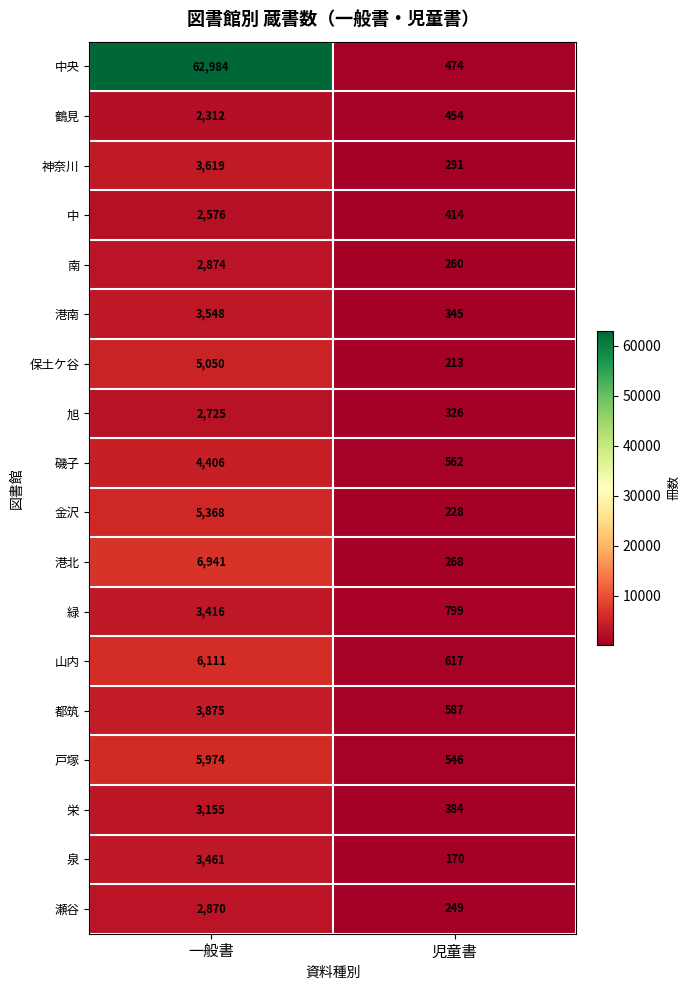

What is the approximate value of 南 at 一般書, to the nearest 50?

2850